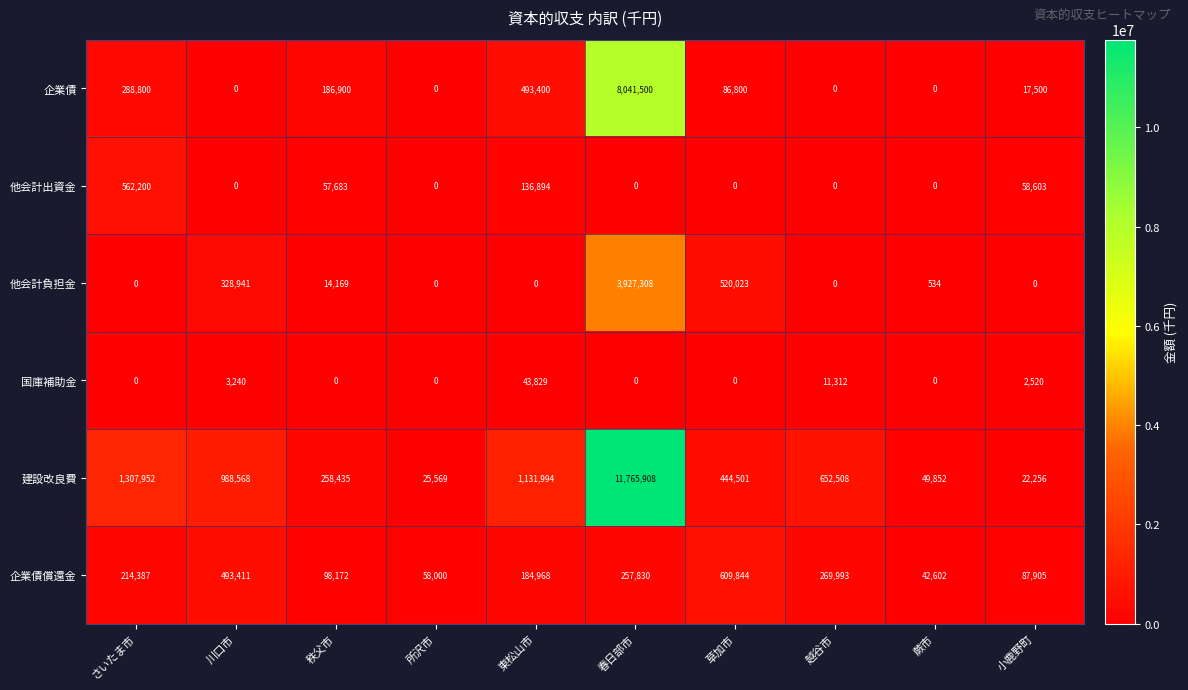

How many distinct data groups are displayed?

6